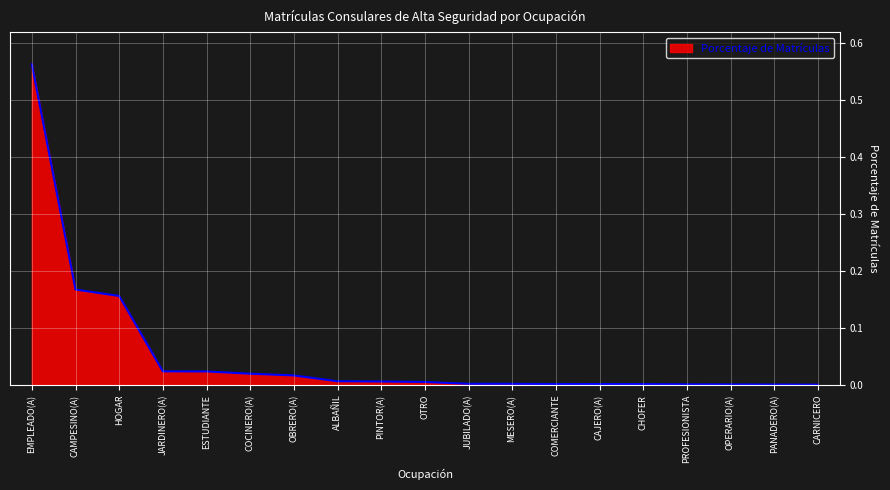

True or false: the data shows 0.0 at MESERO(A).

True